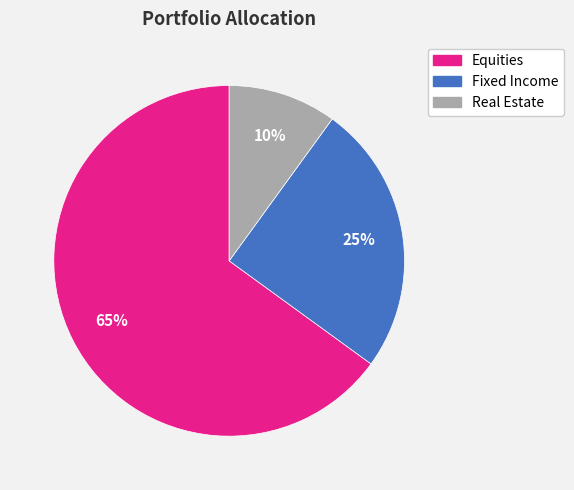

Which category accounts for the majority?

Equities